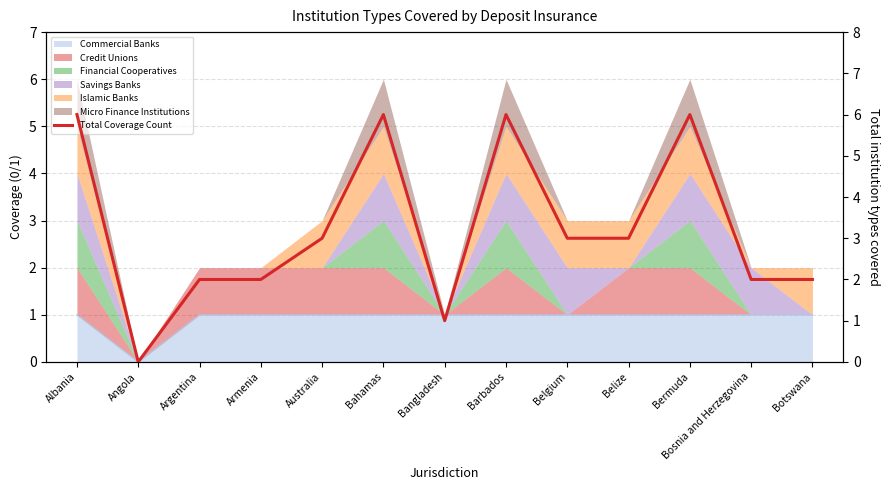

How many lines are shown in the chart?

1